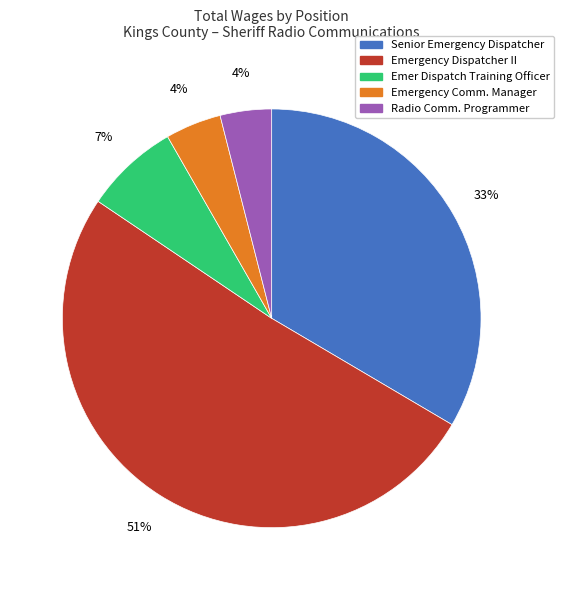

How many slices are in this pie chart?

5